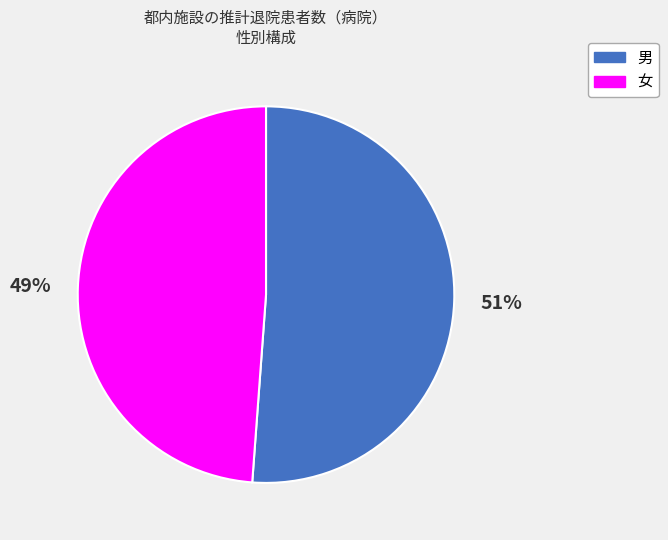

What percentage is the 男 slice, to the nearest percent?

51%